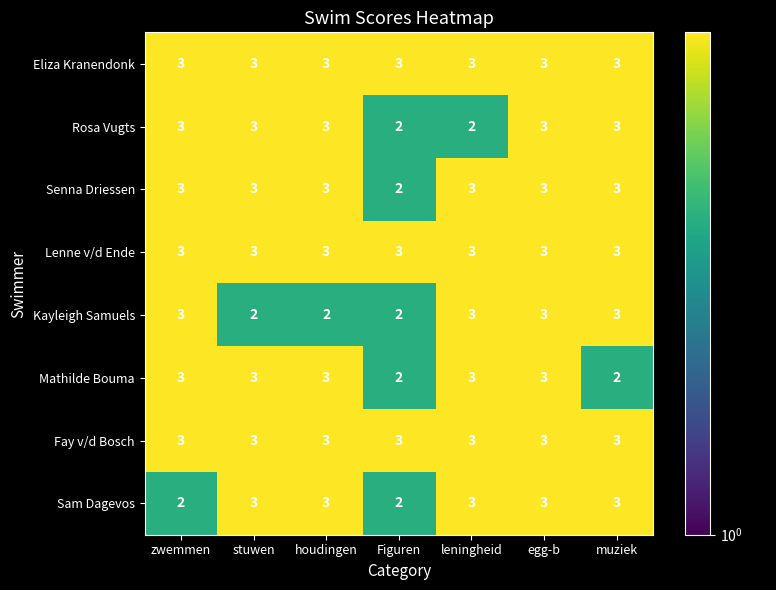

At how many categories does at least one series exceed 2?

7